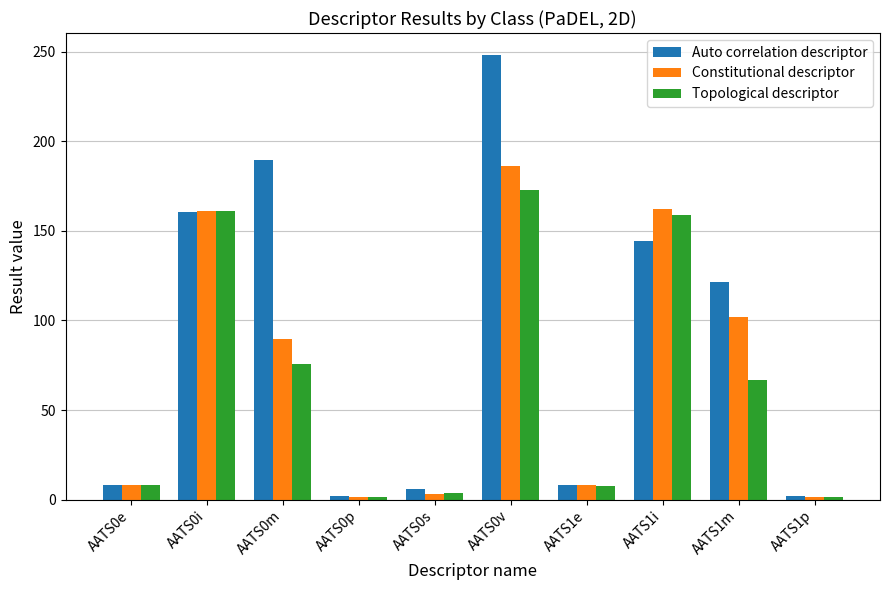

True or false: Constitutional descriptor has a value of 8.2 at AATS0e.

True